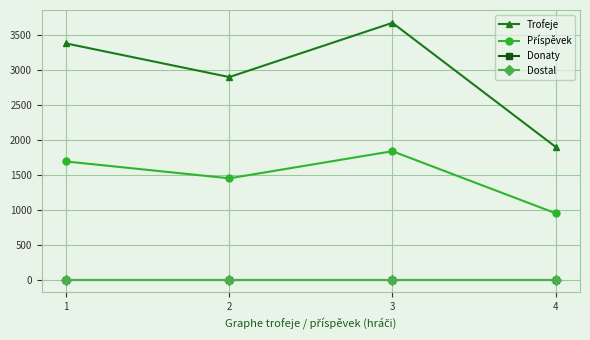

Does the chart have visible grid lines?

Yes